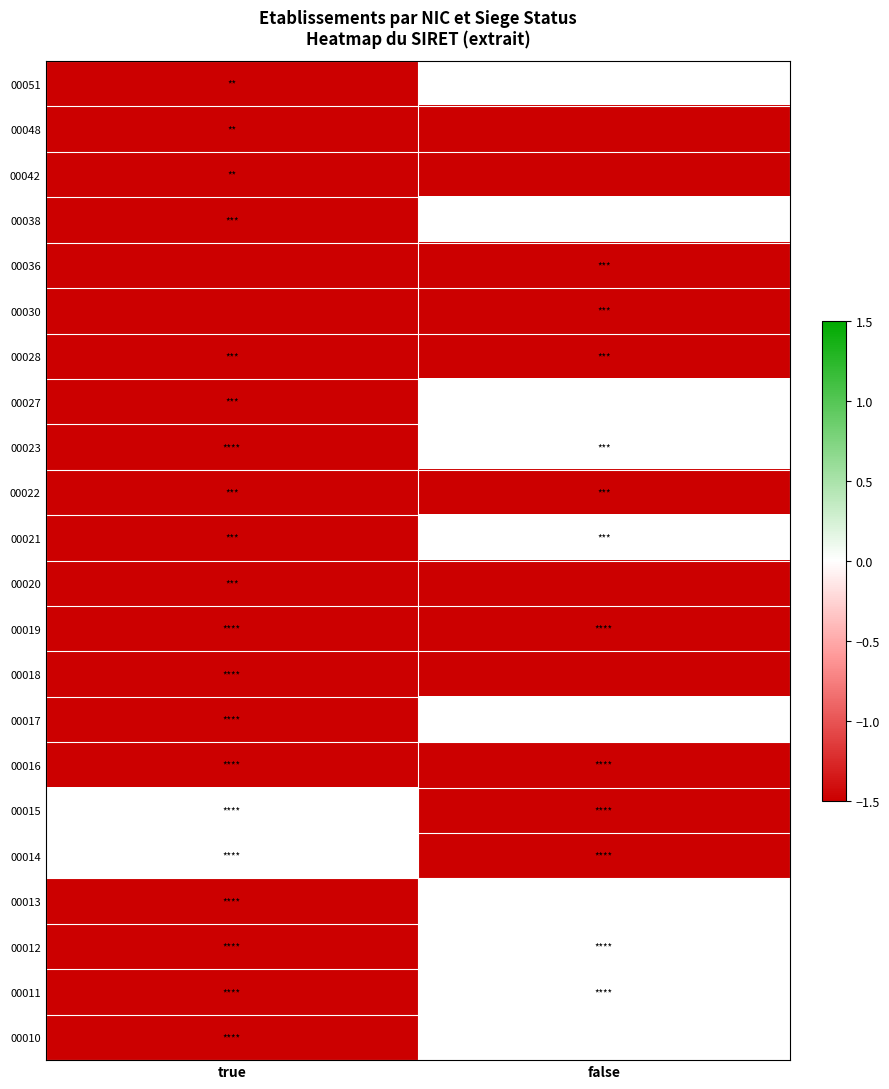

What is the spread (max minus min) of values at true?

41.0